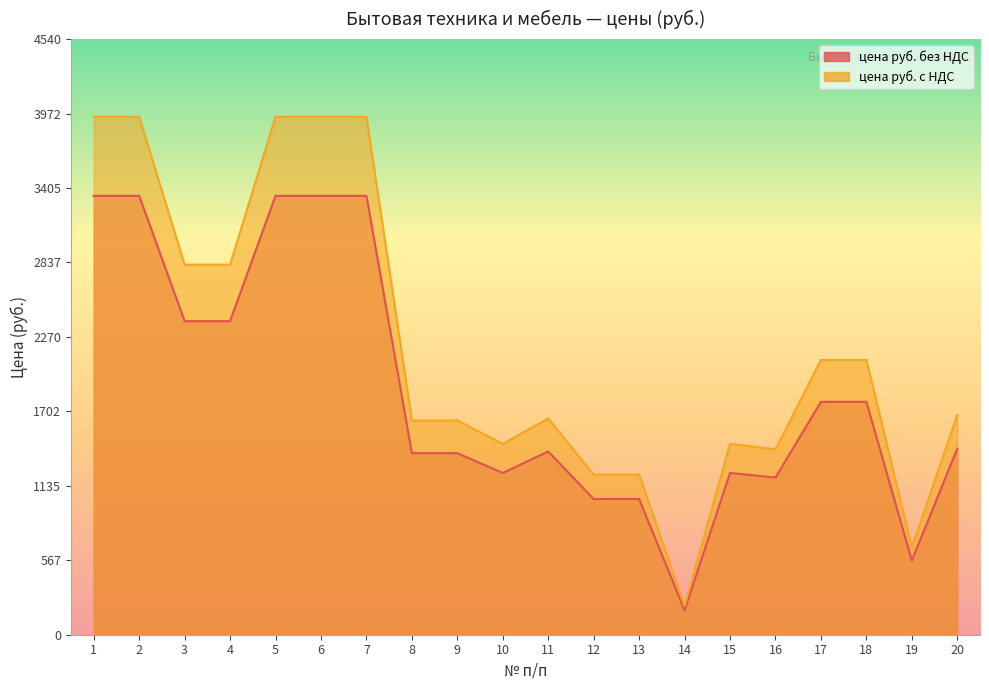

At which label is цена руб. без НДС closest to 1765?

17